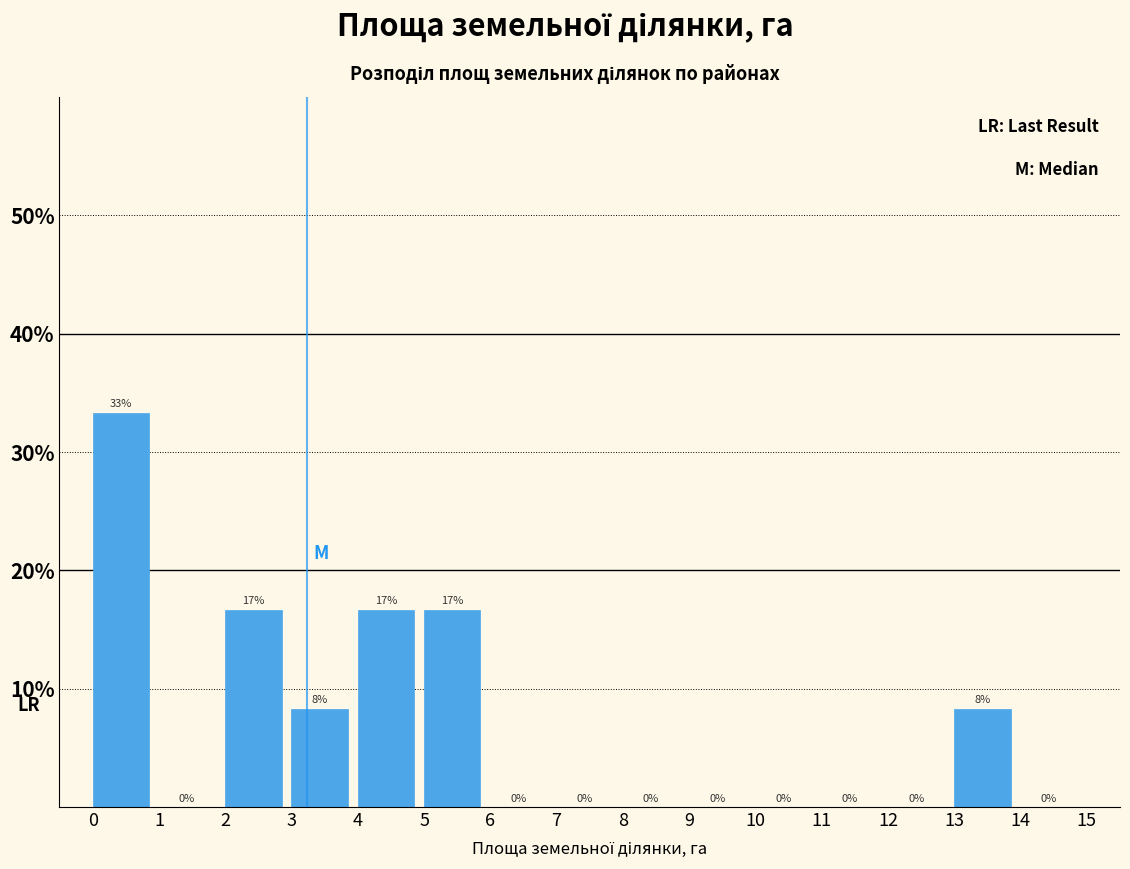

Over which range of the x-axis is the bar tallest?

0 to 1